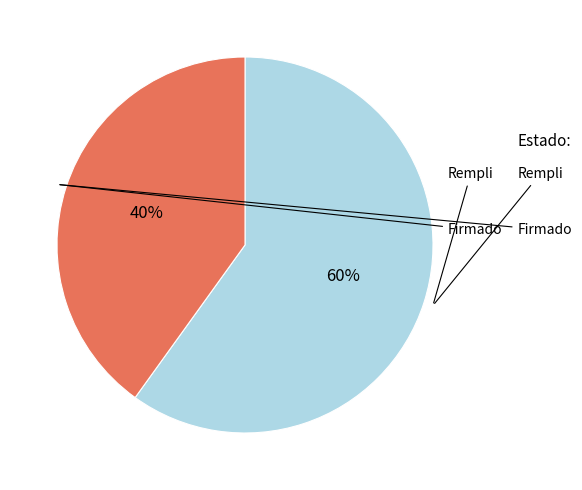

To the nearest percent, what is the average slice percentage?

50%